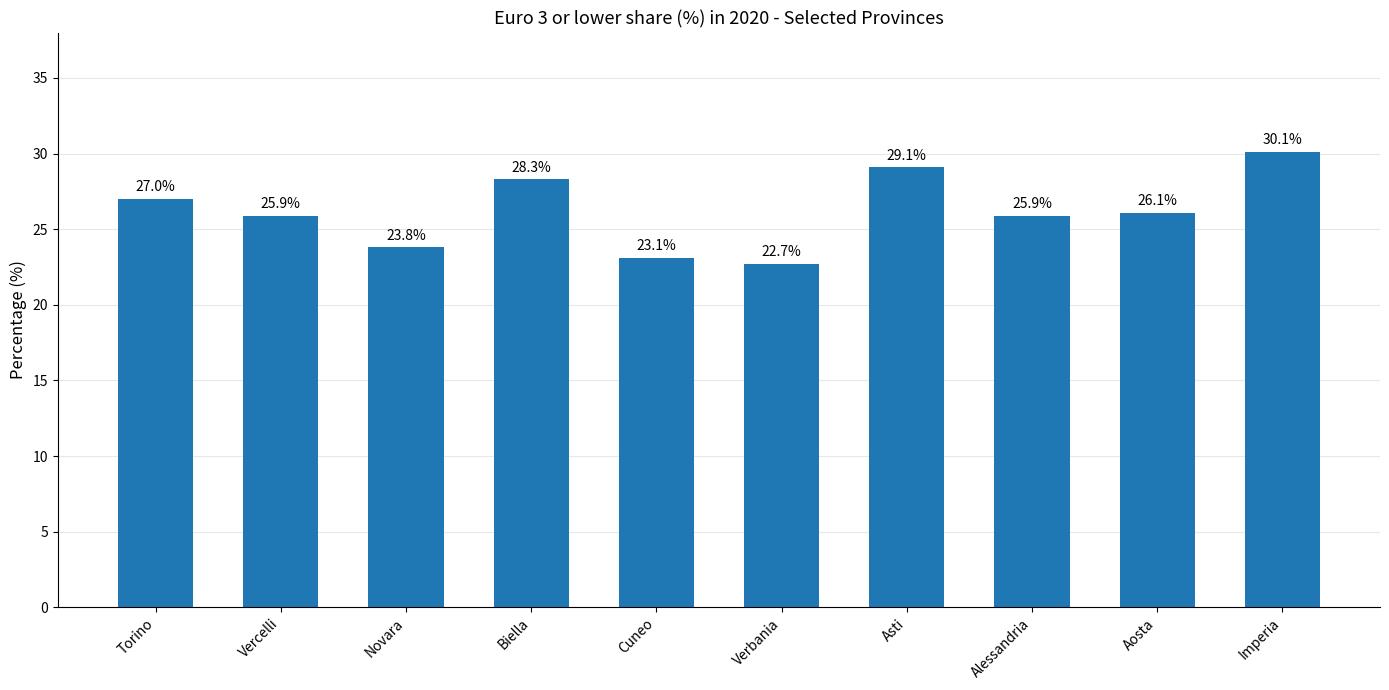

At which label does the data first exceed 26?

Torino